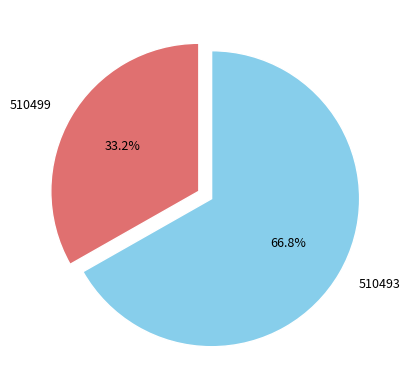

Is there any slice that represents more than half of the pie?

Yes